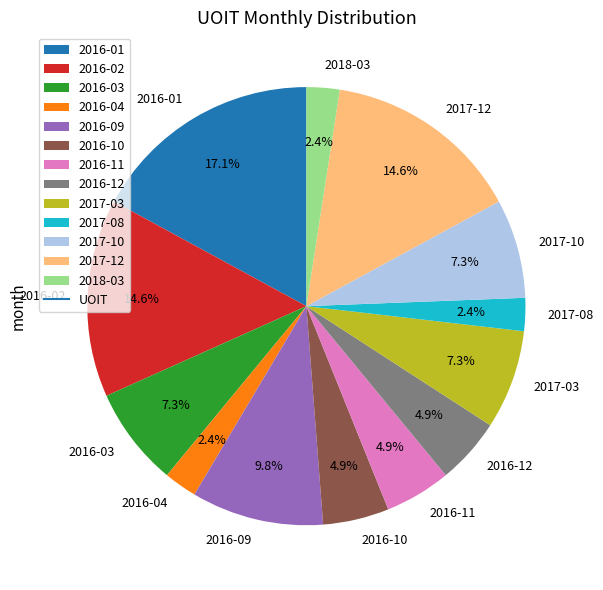

To the nearest percent, what percentage of the pie is 2016-02?

15%